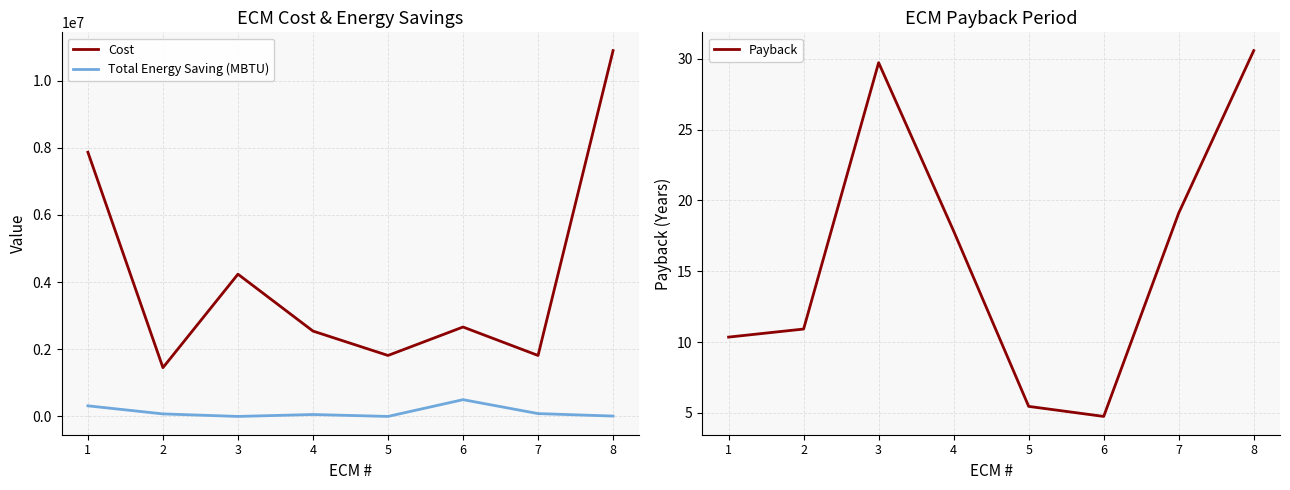

Reading left to right, what are all the values shown in this chart?

Cost: 1=7865000.0	2=1452000.0	3=4235000.0	4=2541000.0	5=1815000.0	6=2662000.0	7=1815000.0	8=10890000.0
Total Energy Saving (MBTU): 1=315456.4	2=75441.2	3=0.0	4=57355.7	5=0.0	6=498905.2	7=84560.2	8=11050.2
Payback: 1=10.3	2=10.9	3=29.7	4=17.8	5=5.5	6=4.7	7=19.1	8=30.6